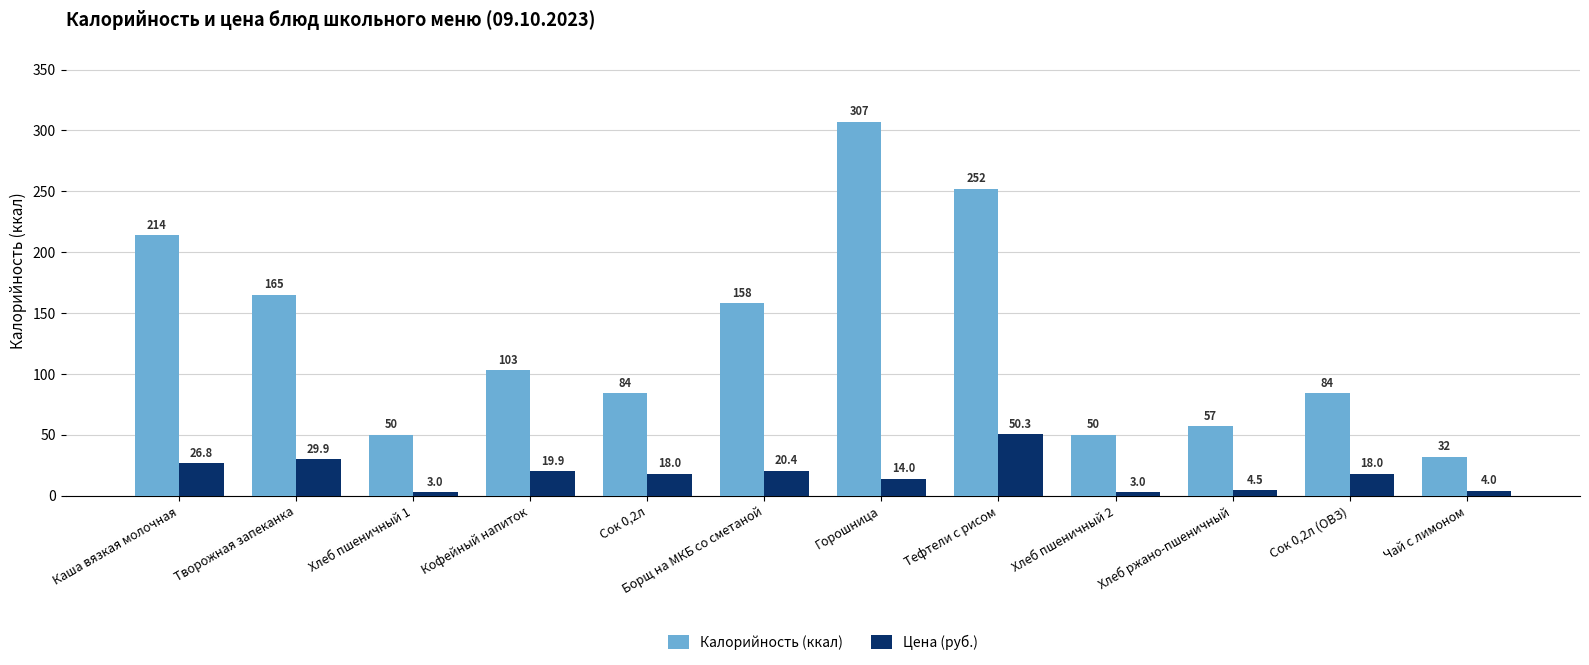

Reading left to right, list all the values displayed in this chart.

Калорийность (ккал): 214.0	165.0	50.0	103.0	84.0	158.0	307.0	252.0	50.0	57.0	84.0	32.0
Цена (руб.): 26.8	29.9	3.0	19.9	18.0	20.4	14.0	50.3	3.0	4.5	18.0	4.0